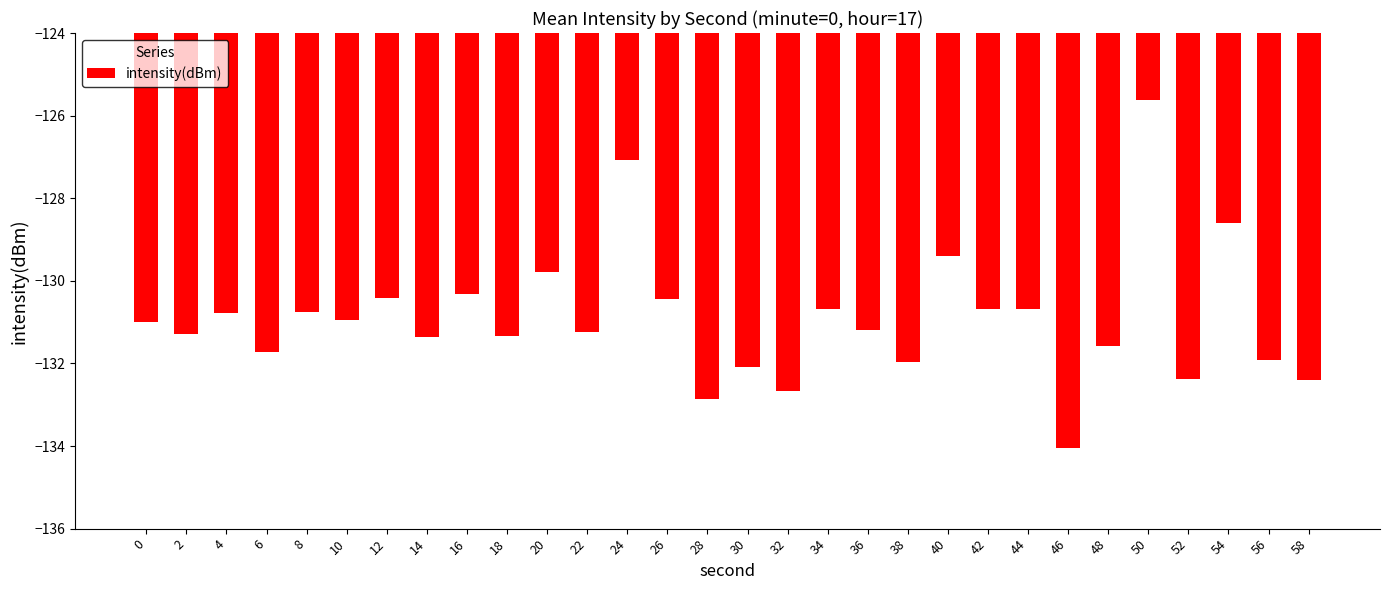

At which category does the chart reach its peak across all series?

50